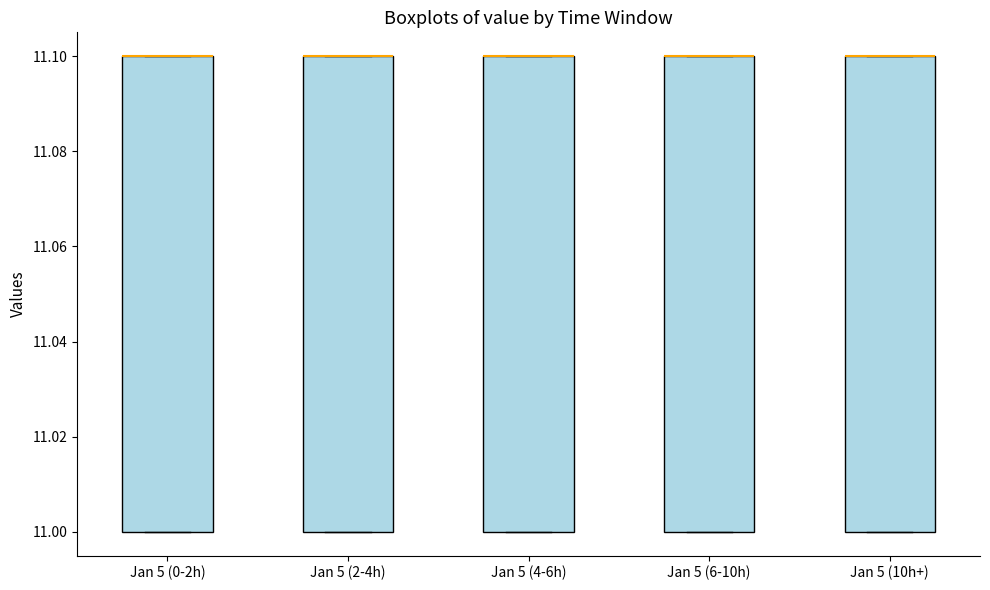

Where is the upper edge of the box for Jan 5 (10h+) on the y-axis? The values are not printed on the chart, so give them approximately, as read against the axis.

11.1